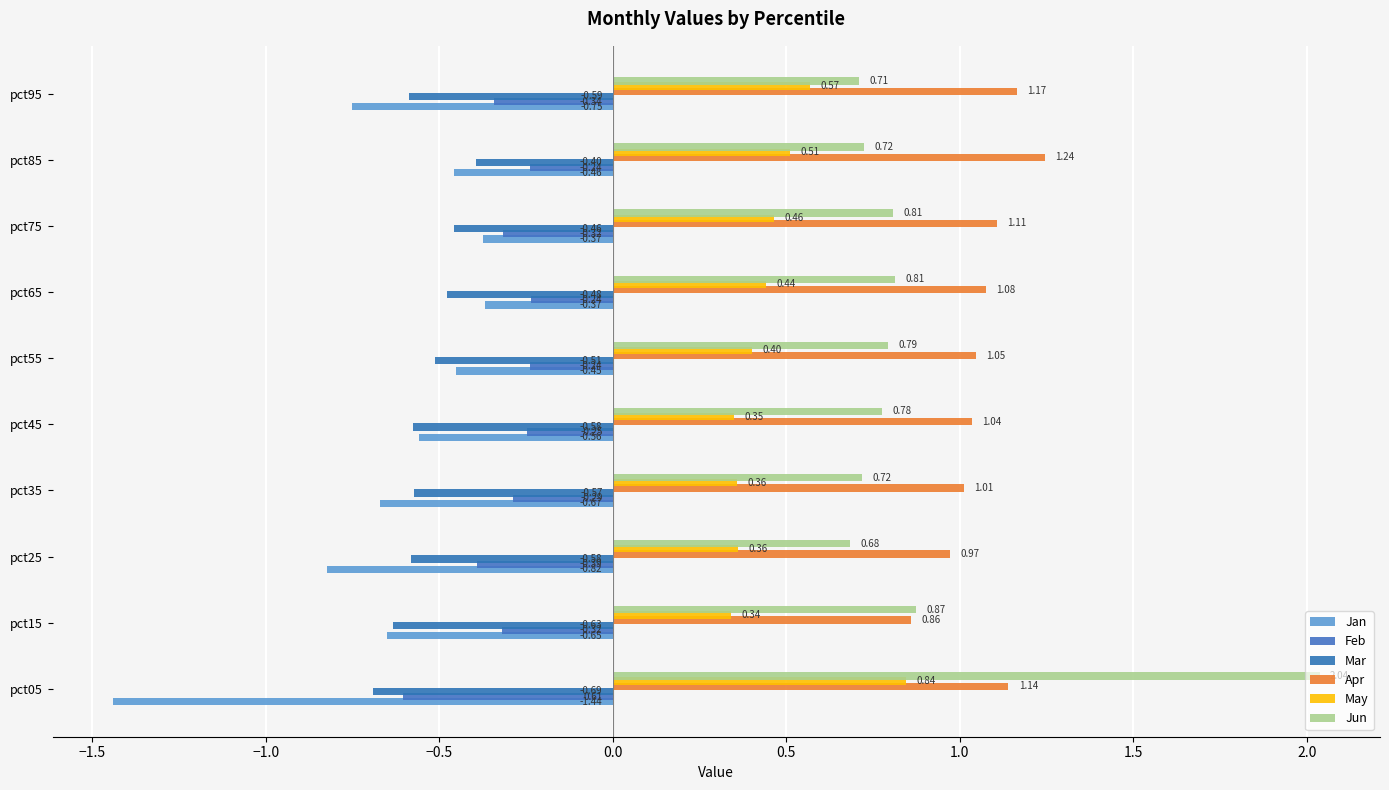

Count the number of categories in the chart.

10